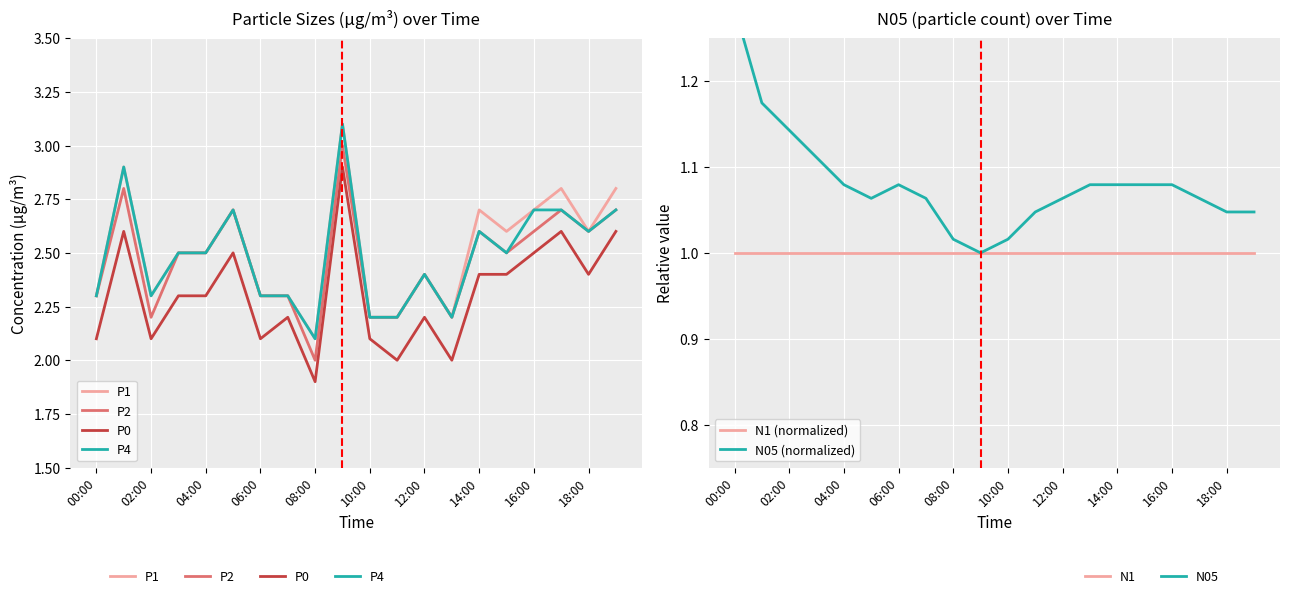

Which has a higher value, 06:00 or 17?

17